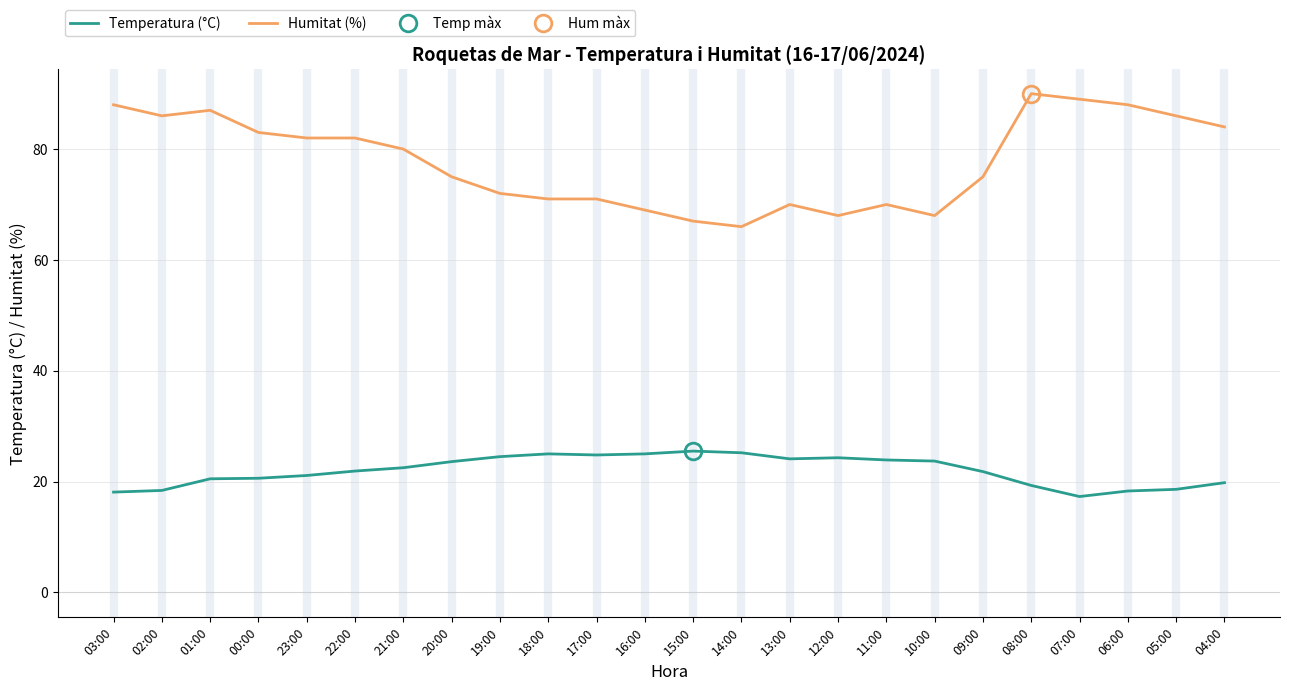

At which label is Temperatura (°C) closest to 21?

23:00